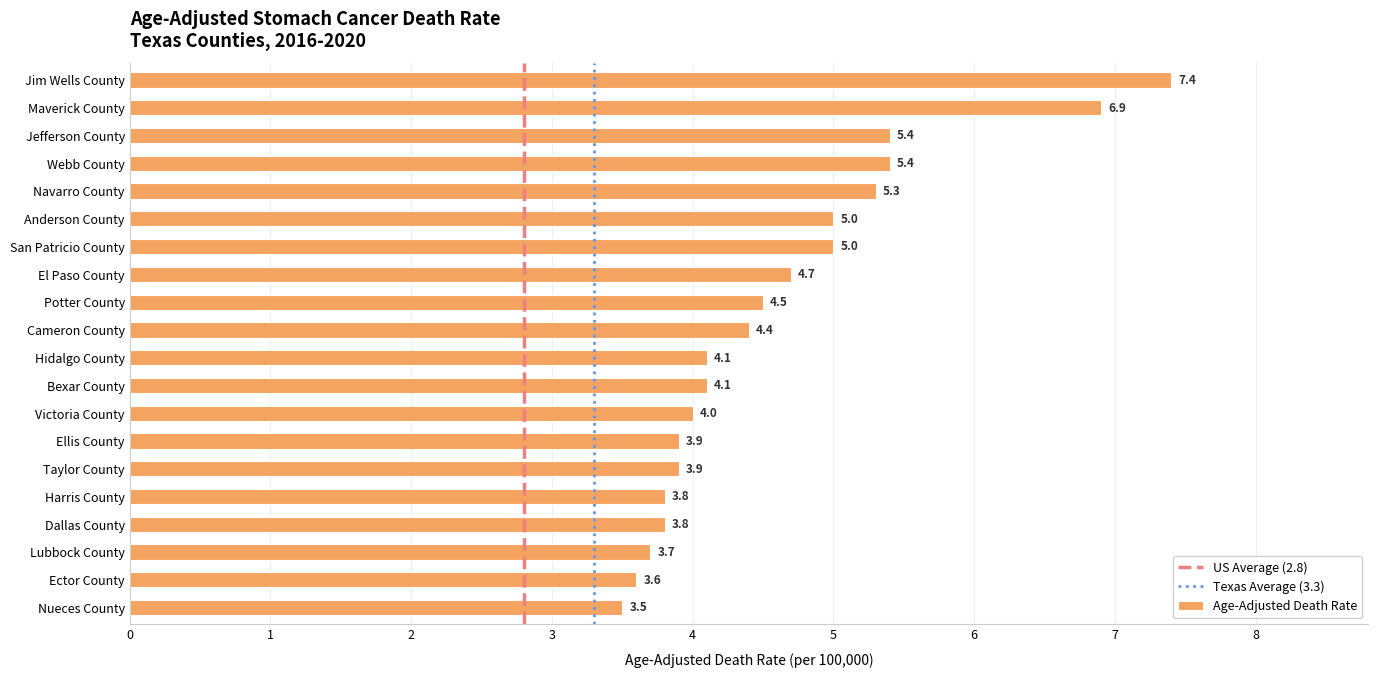

The value at Bexar County is 4.1. True or false?

True